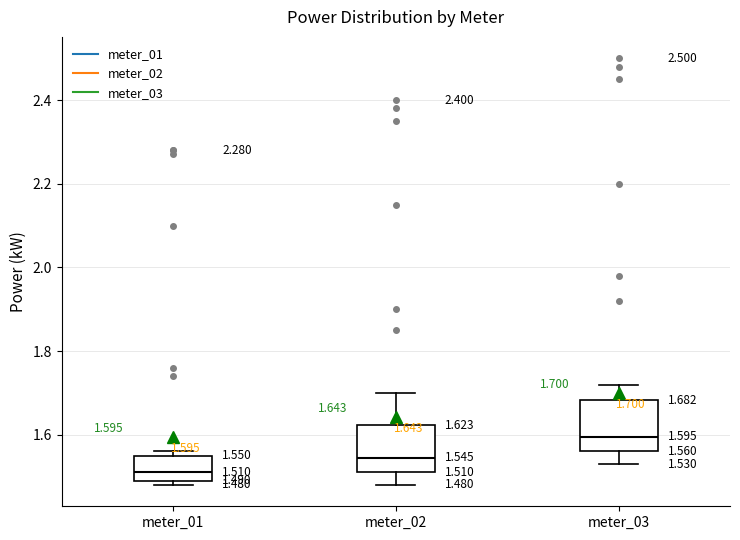

Which box has the highest median line?

meter_03